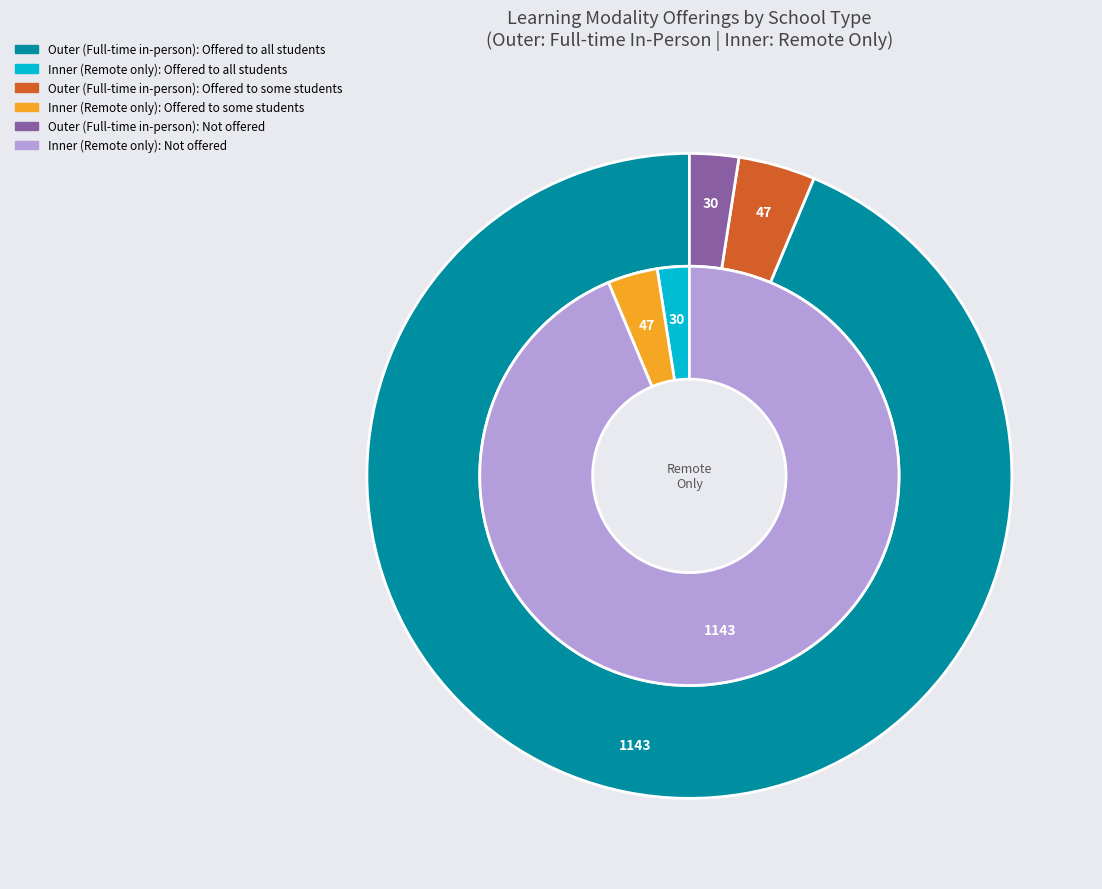

Which category accounts for the majority?

School buildings open with full-time in-person